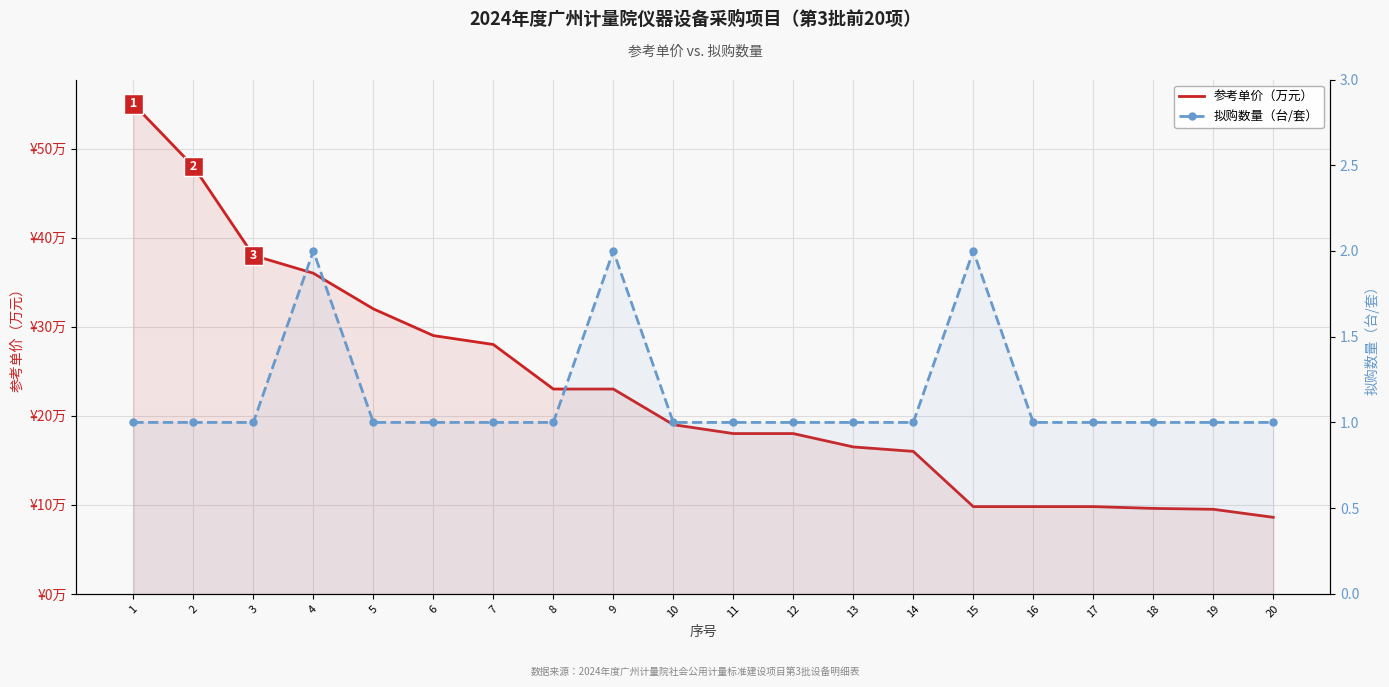

At which label is 参考单价（万元） closest to 31?

5